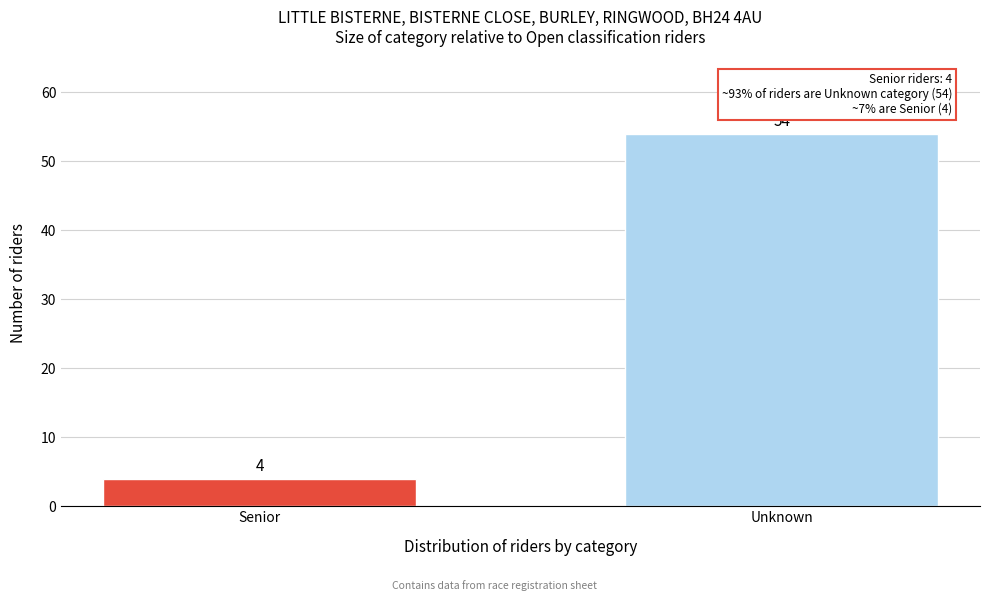

Reading right to left, extract all data points from this chart.

Unknown=54	Senior=4